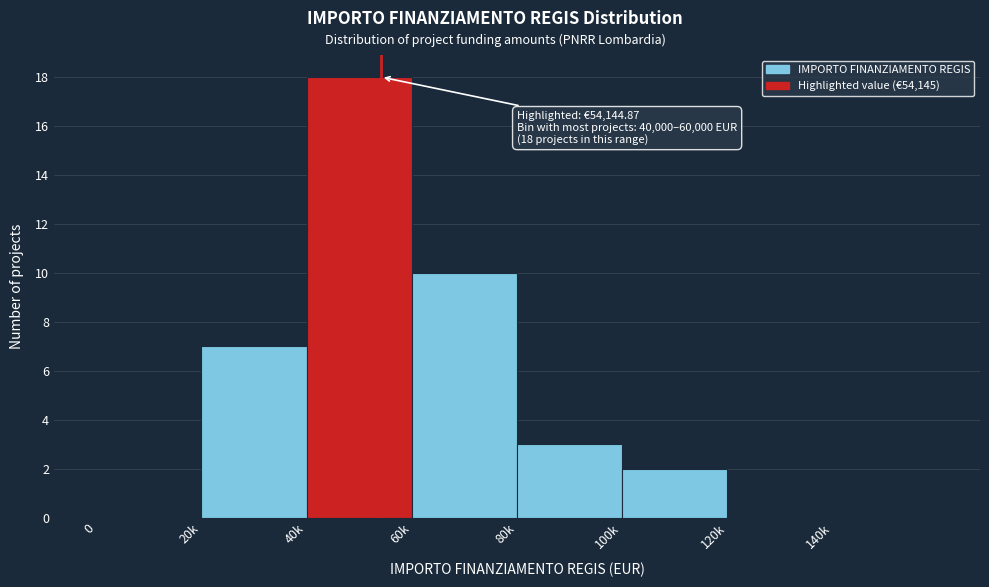

Reading left to right, transcribe all the data shown in this chart.

0=0	20k=7	40k=18	60k=10	80k=3	100k=2	120k=0	140k=0